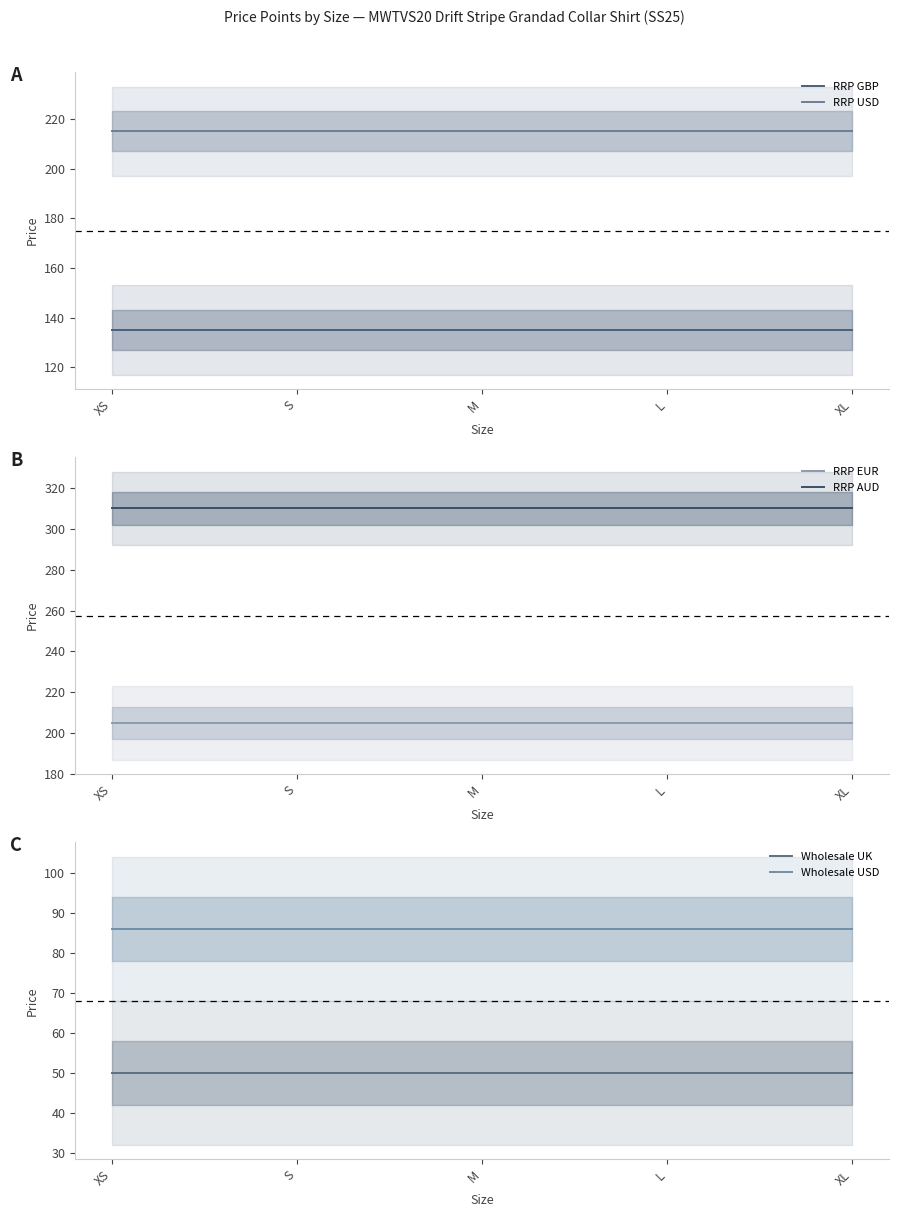

How many categories are shown in the chart?

5